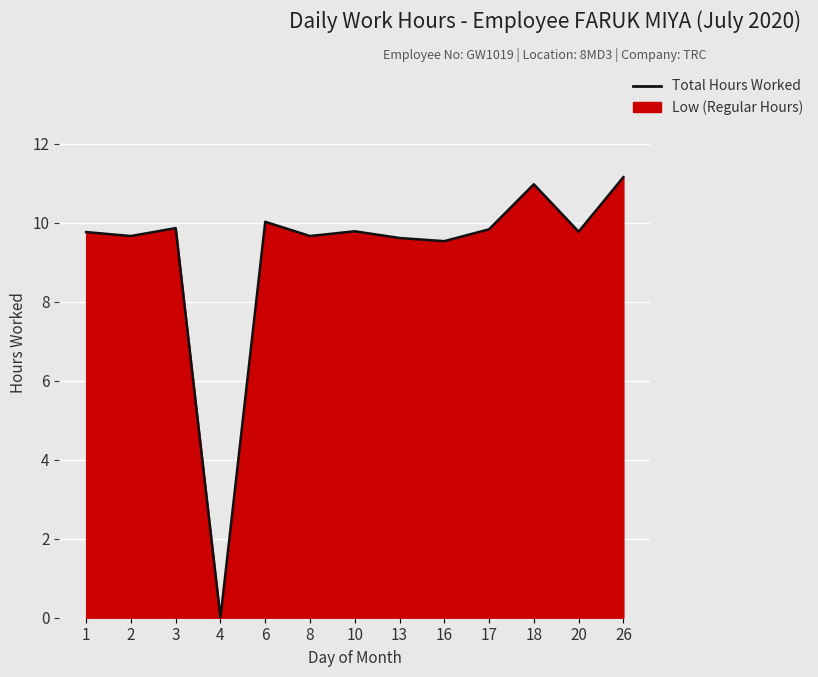

True or false: the data shows 0.0 at 4.

True